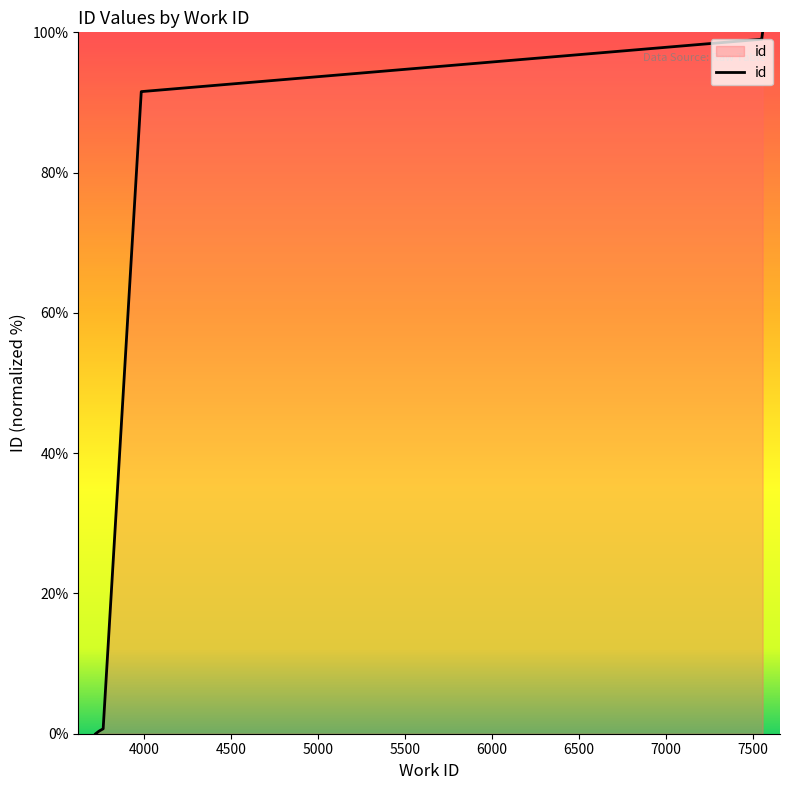

True or false: the data shows 0.4 at 3740.

True